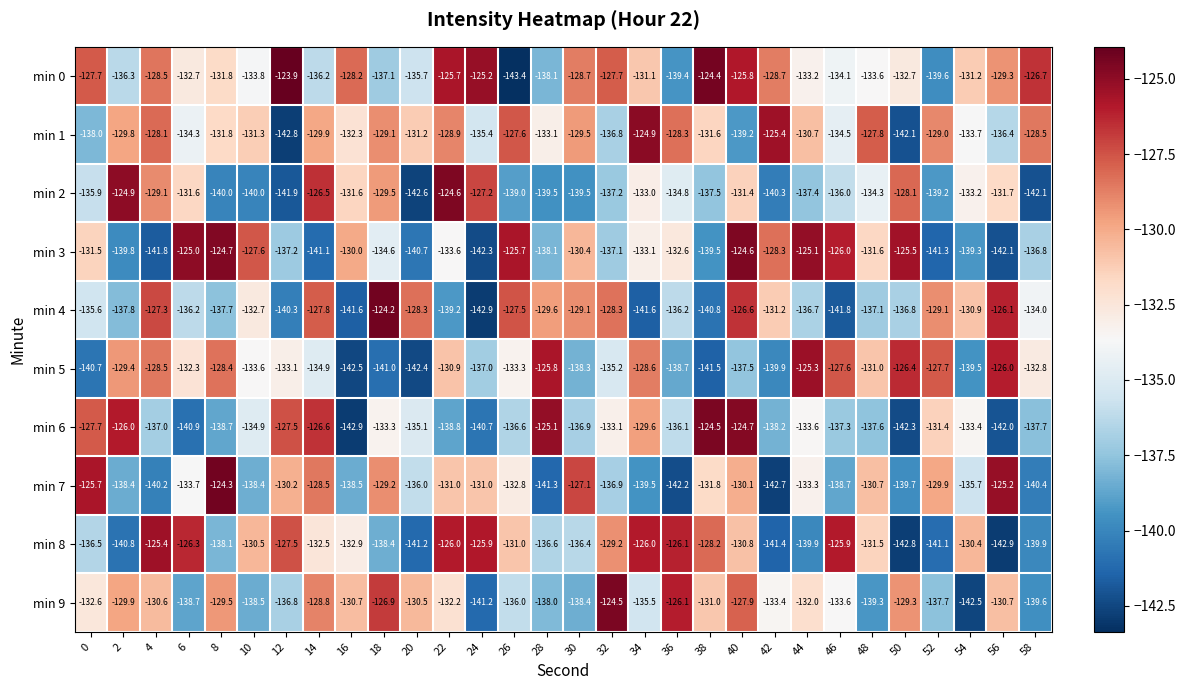

Which series changed the most between 10 and 42?

min 8